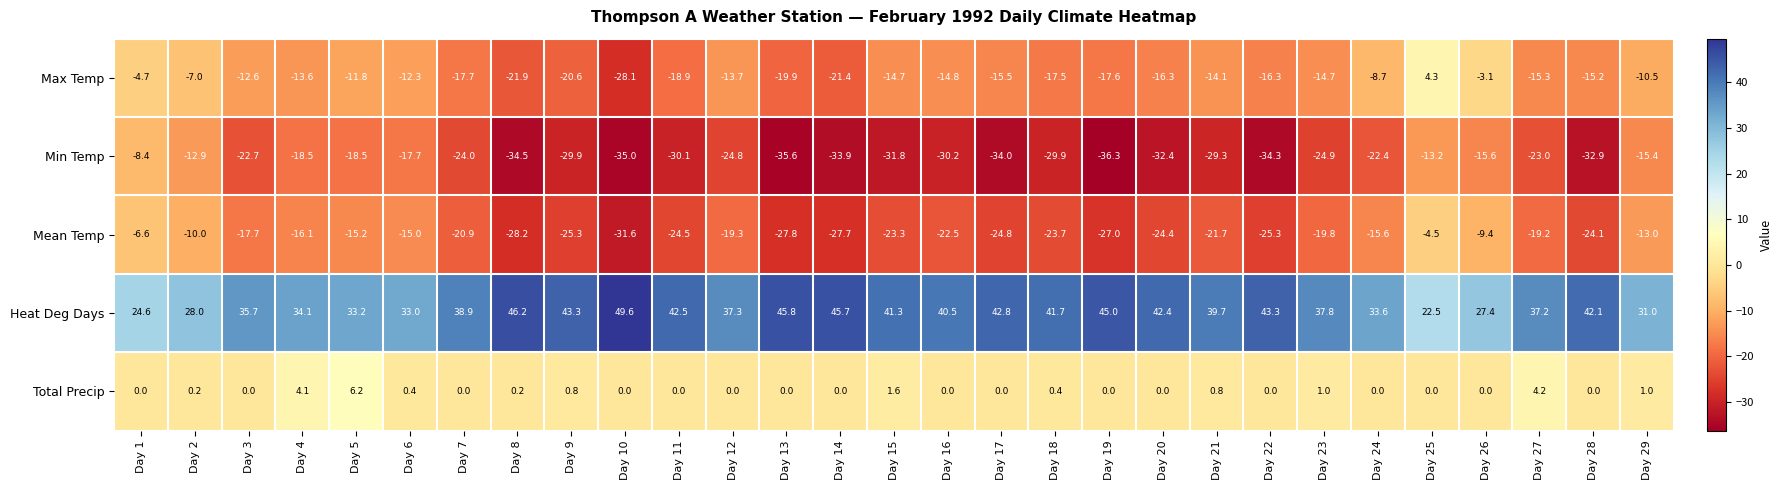

At which label is Total Precip closest to 3?

Day 4